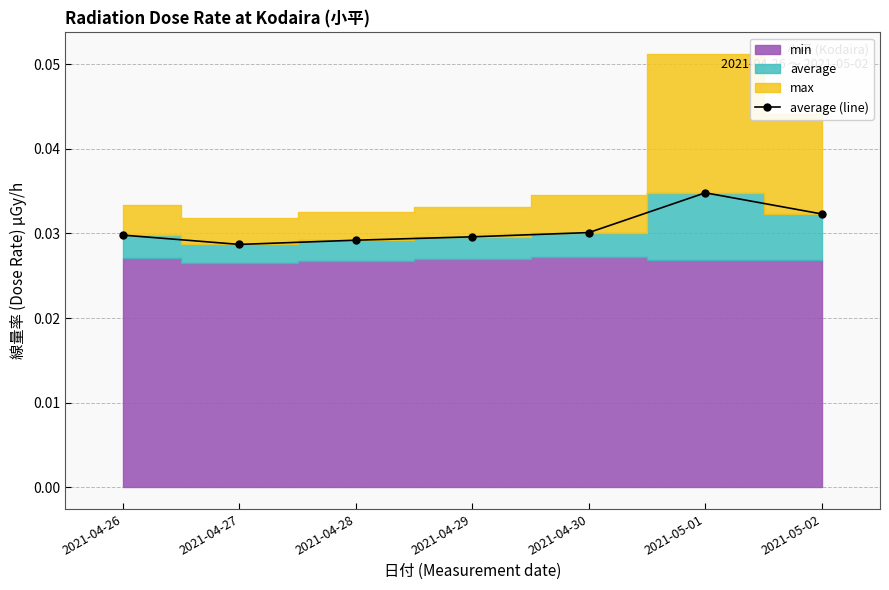

List the labels in order of value, largest first.

2021-05-01, 2021-05-02, 2021-04-30, 2021-04-26, 2021-04-29, 2021-04-28, 2021-04-27